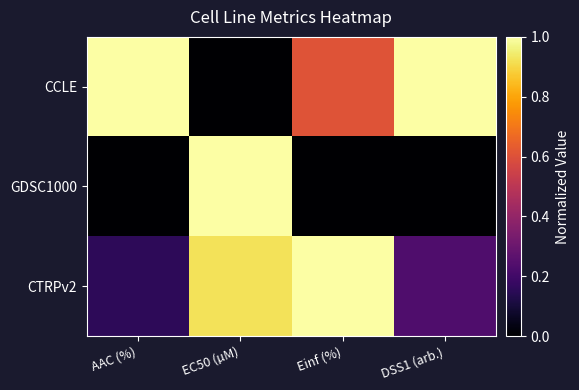

What is the difference between the highest and lowest values at Einf (%)?

1.0